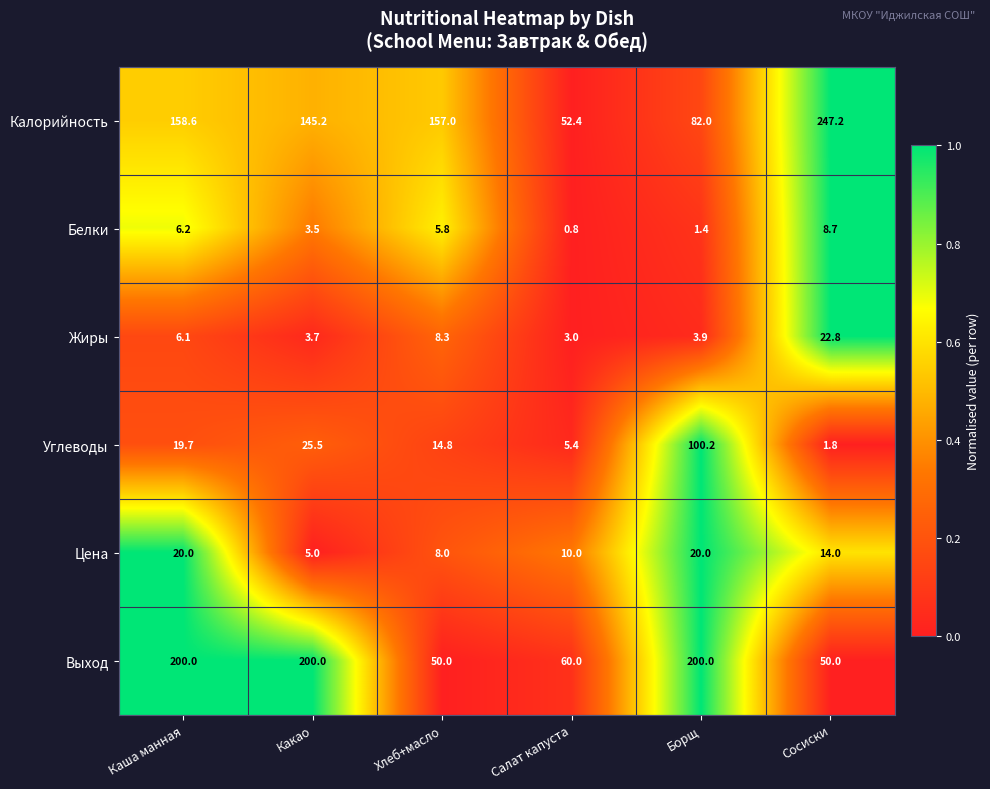

The Углеводы series shows 3.1 at Салат капуста. True or false?

False